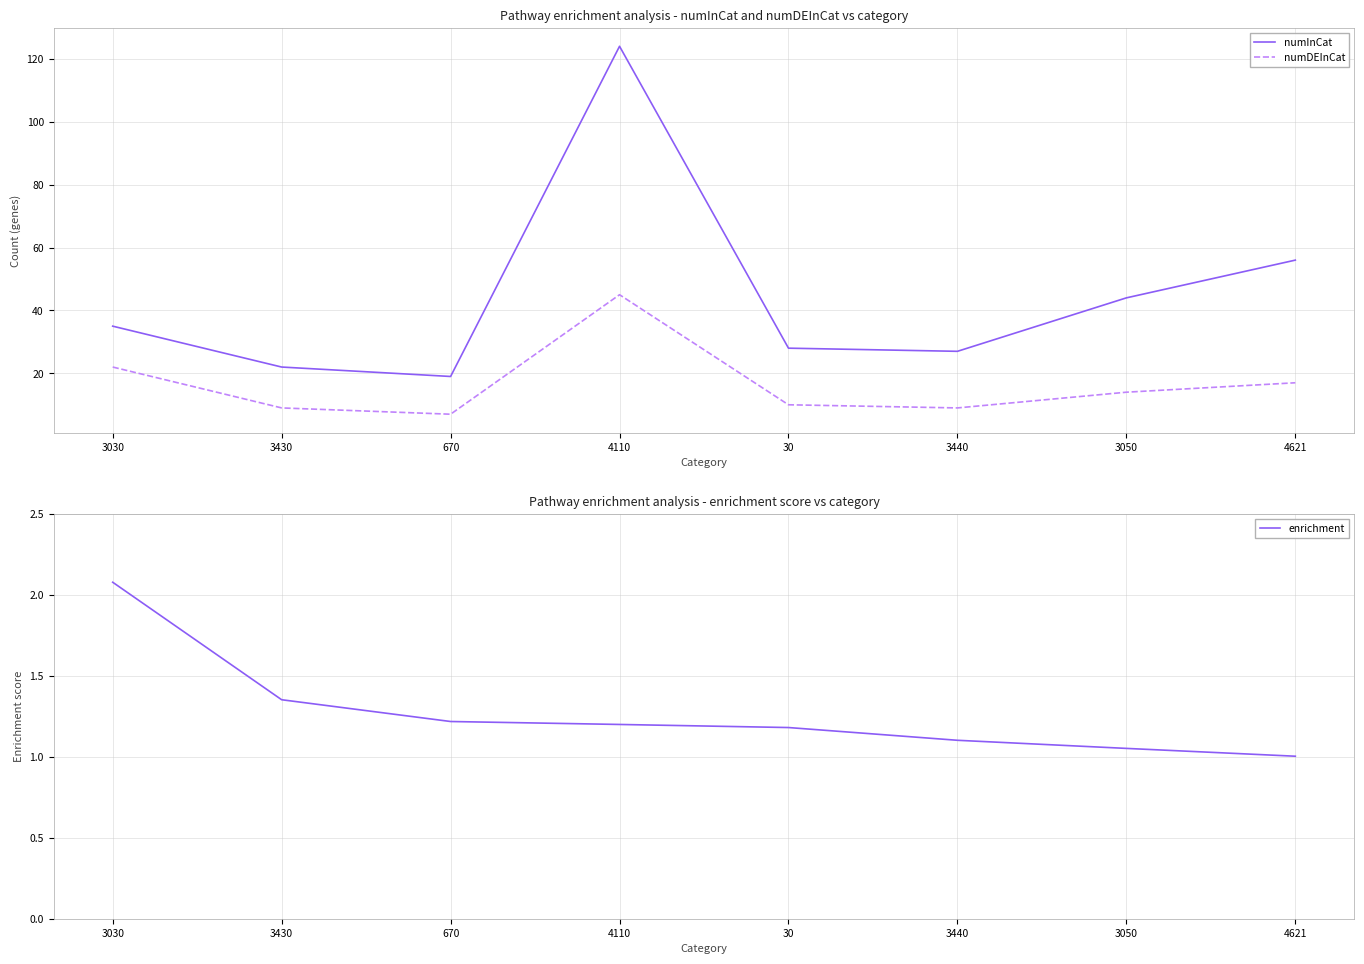

Is this an area chart (filled region under the line)?

No